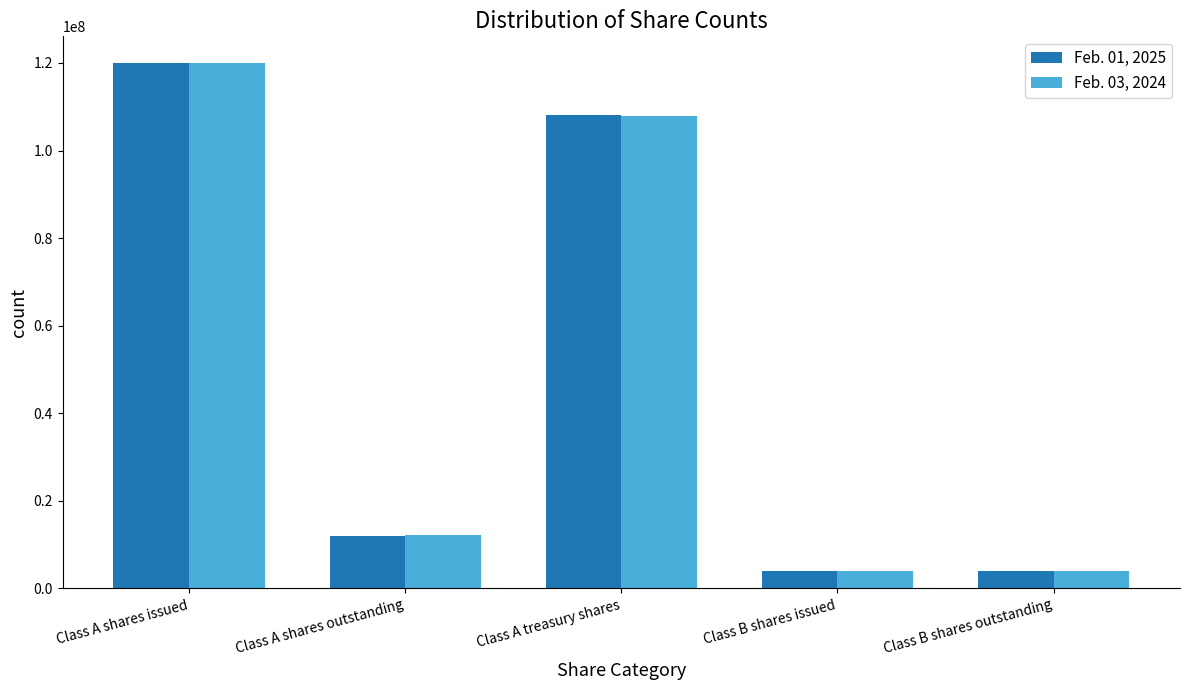

What is the difference between the maximum and second lowest values in the Feb. 01, 2025 series?

116089649